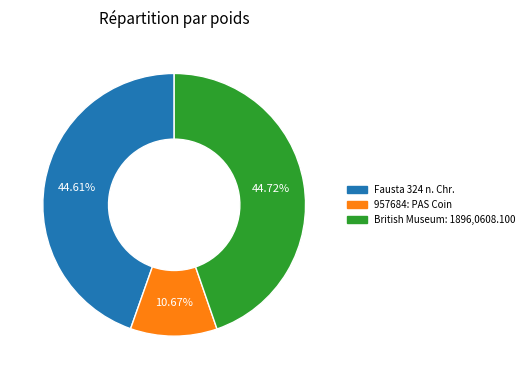

To the nearest percent, what is the combined percentage of British Museum: 1896,0608.100 and Fausta 324 n. Chr.?

89%